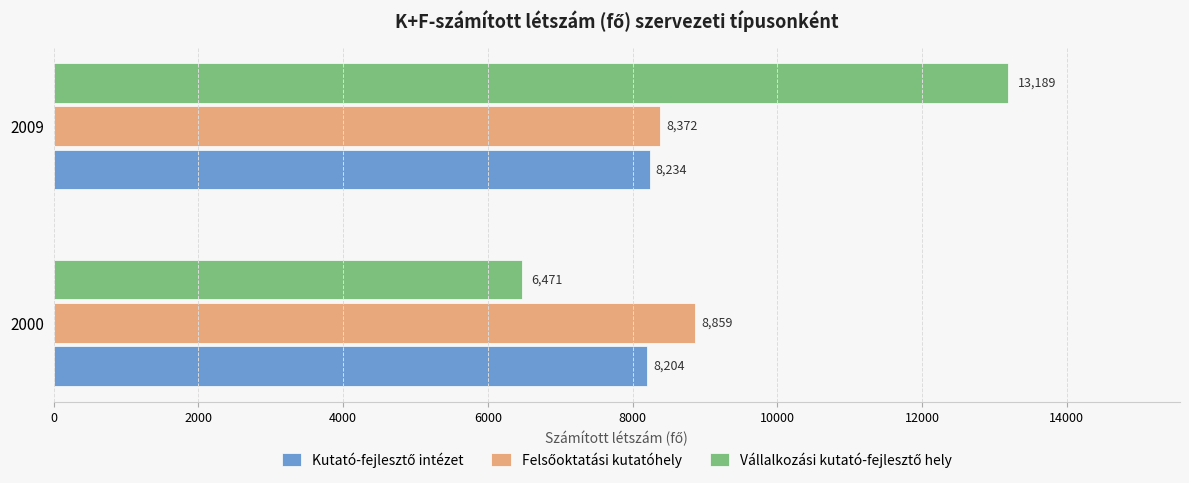

At how many categories does at least one series exceed 10834?

1